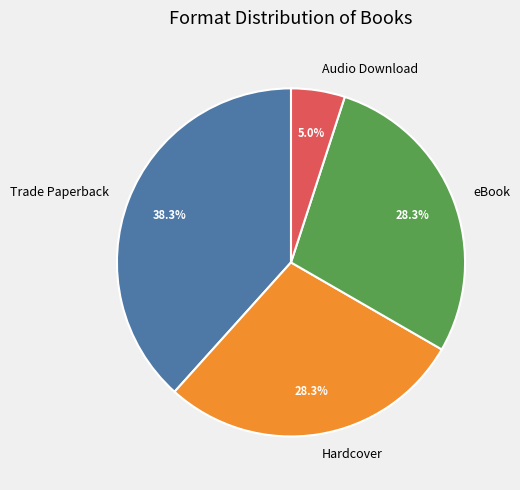

To the nearest percent, what portion does eBook represent?

28%